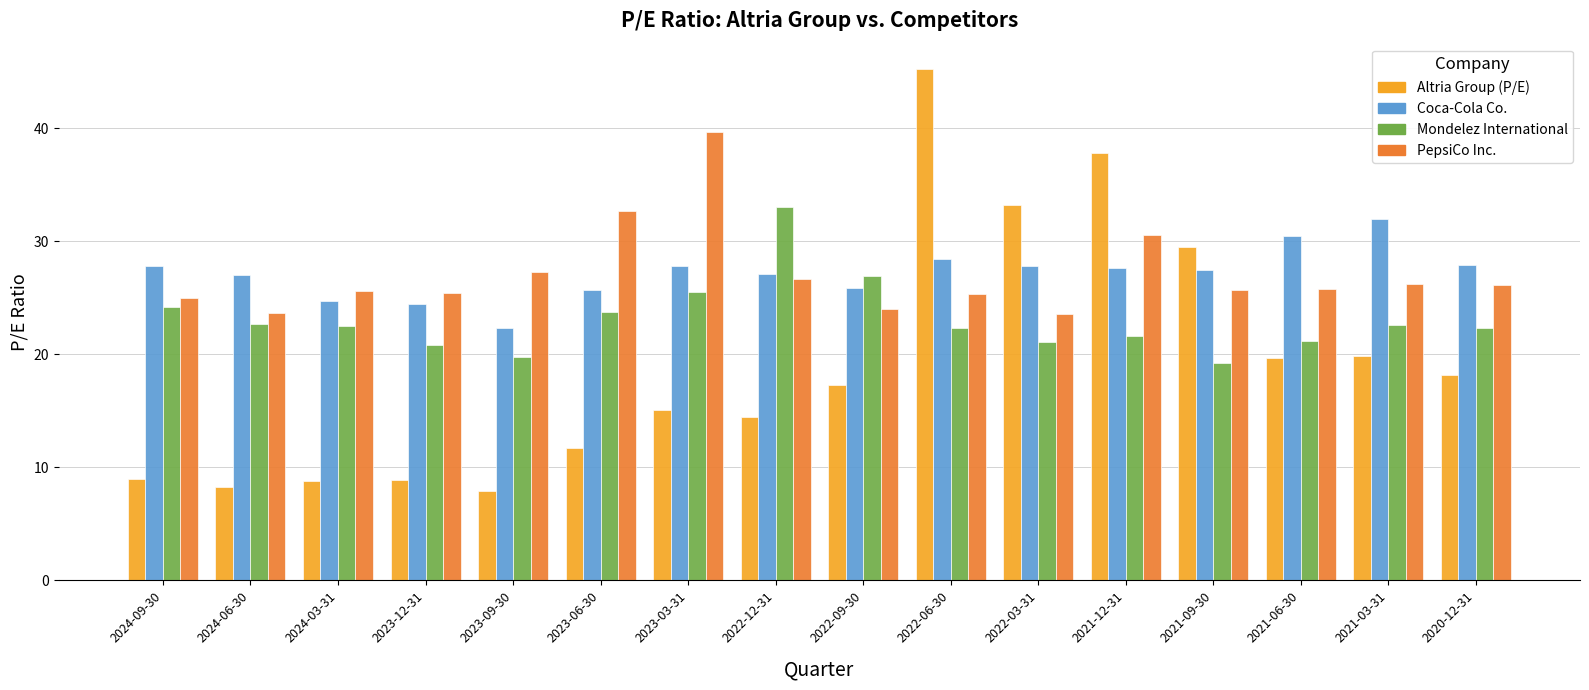

True or false: Coca-Cola Co. has a value of 28.5 at 2022-06-30.

True